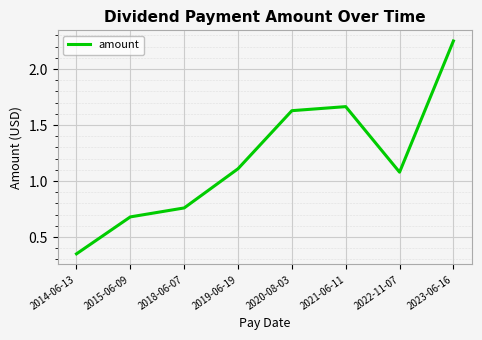

What is the change in value from 2022-11-07 to 2023-06-16?

+1.2